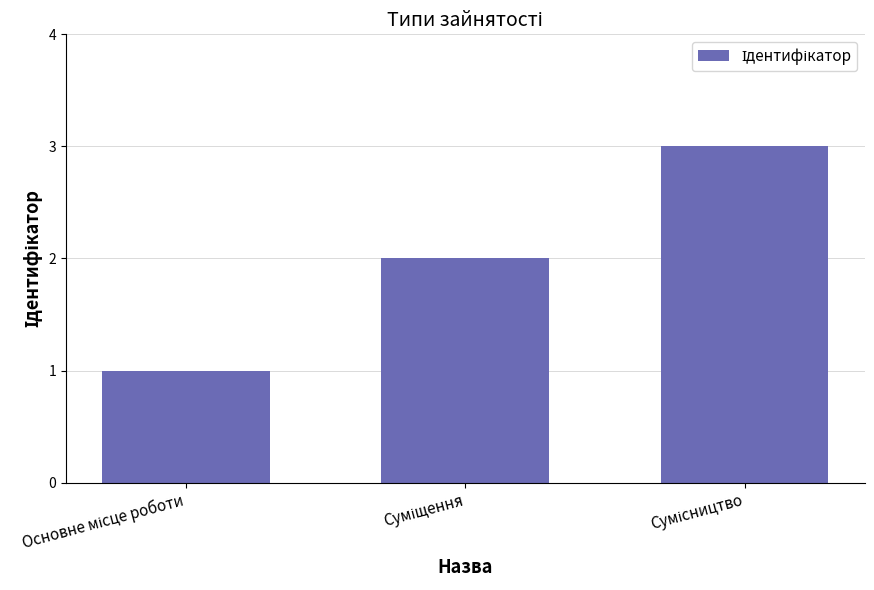

What is the sum of all values?

6